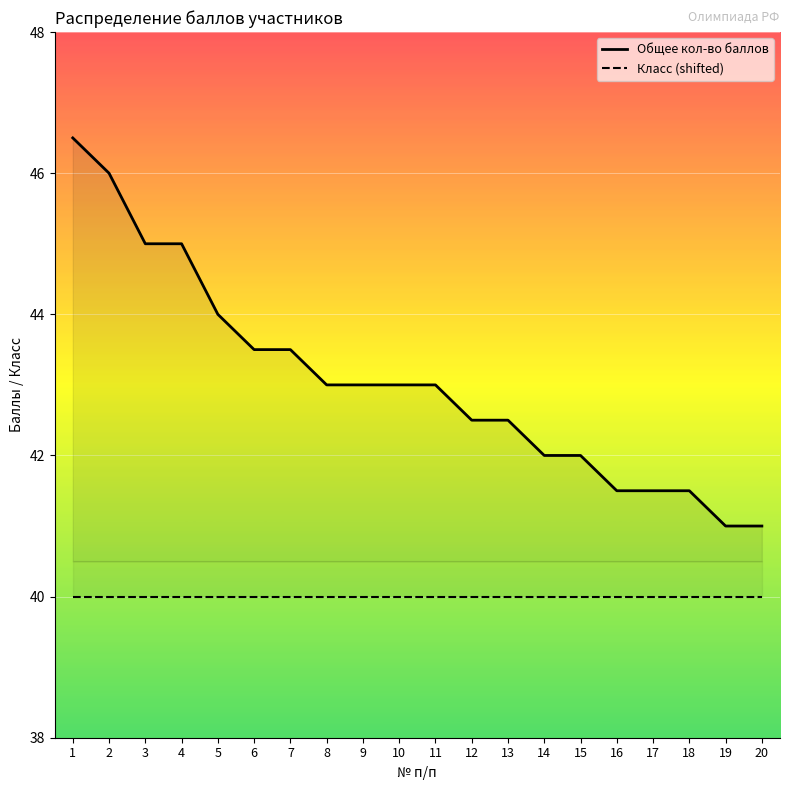

Between 8 and 1, which is larger?

1